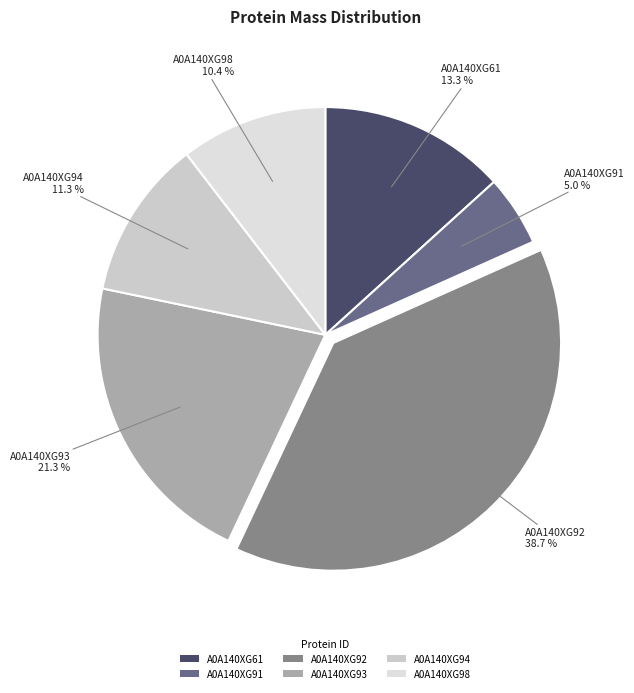

Count the number of slices in the pie.

6